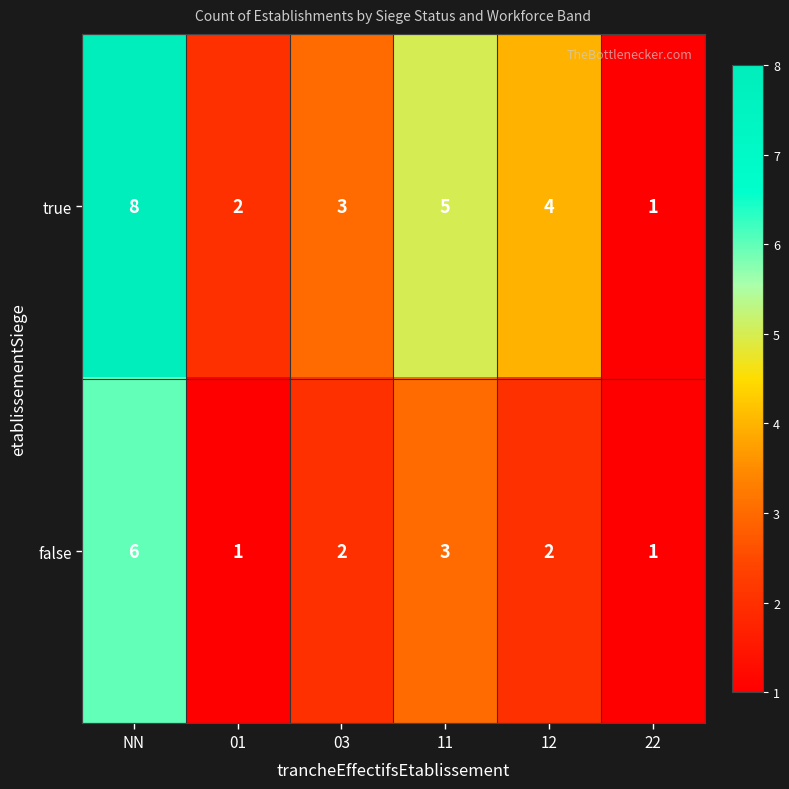

What is the difference between the maximum and minimum values in the false series?

5